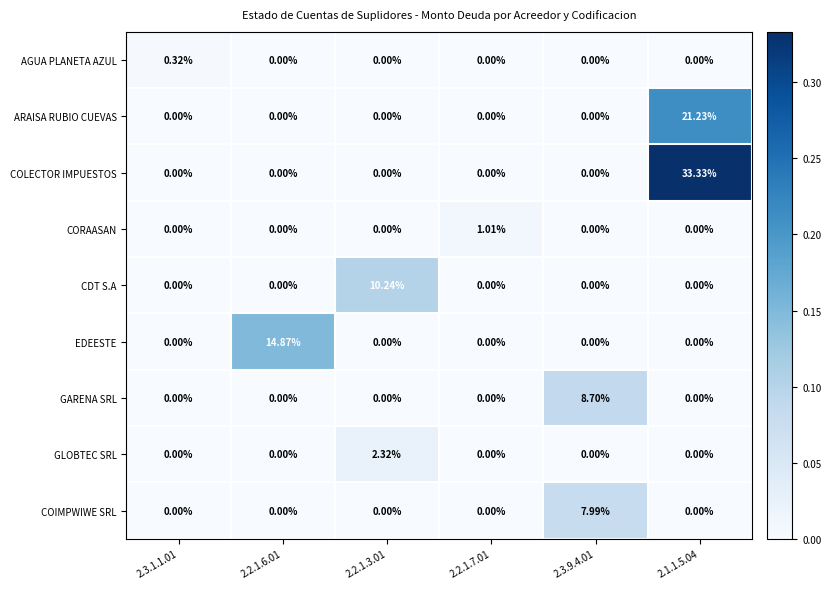

Between 2.2.1.7.01 and 2.3.9.4.01, which series saw the biggest shift?

GARENA SRL